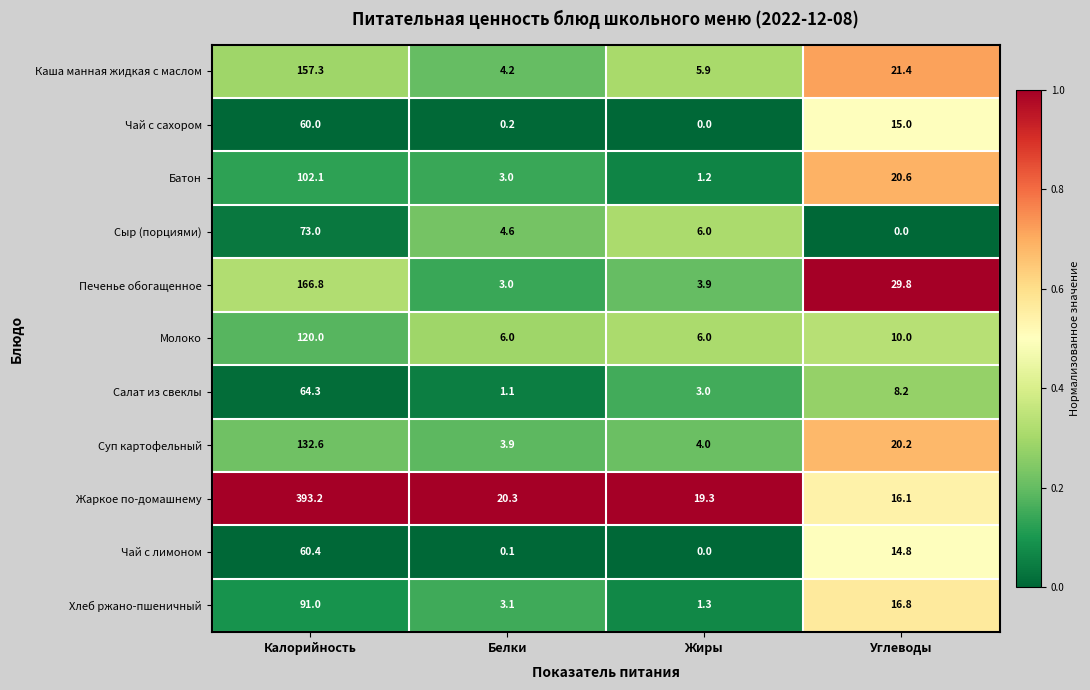

At which category is the sum across all series the highest?

Калорийность